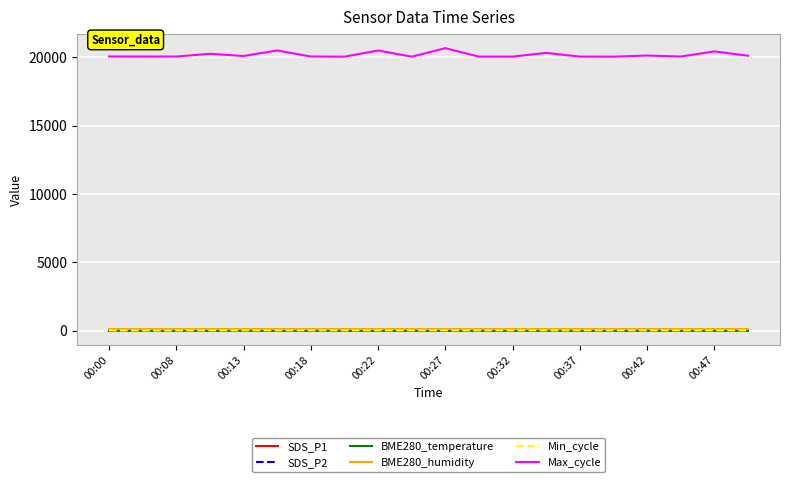

Which series has the largest total across all categories?

Max_cycle